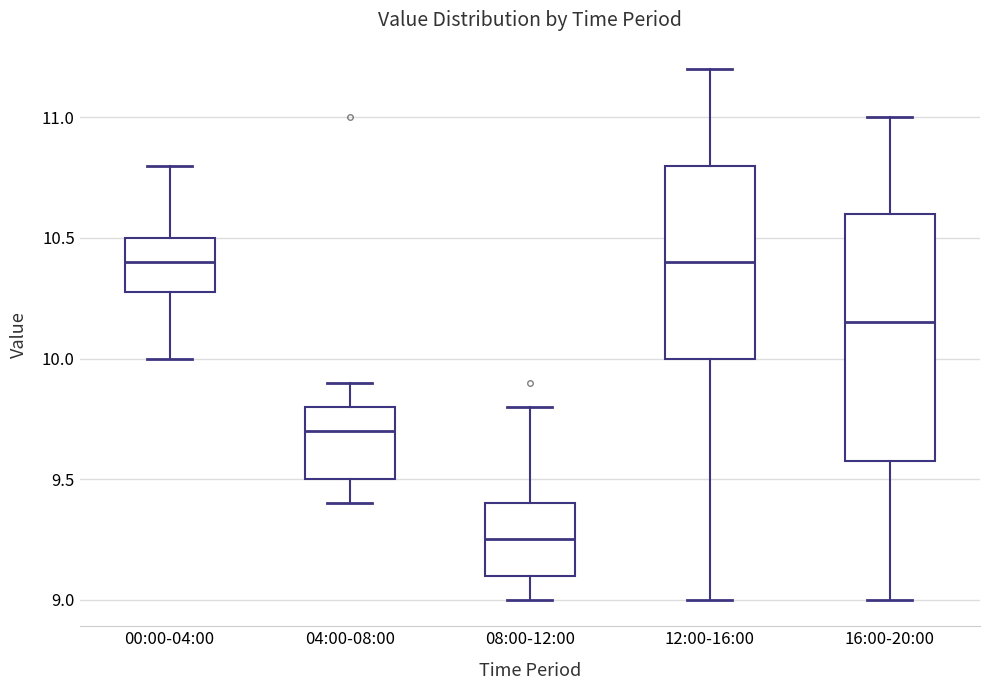

Which box is the tallest, from its lower edge to its upper edge?

16:00-20:00